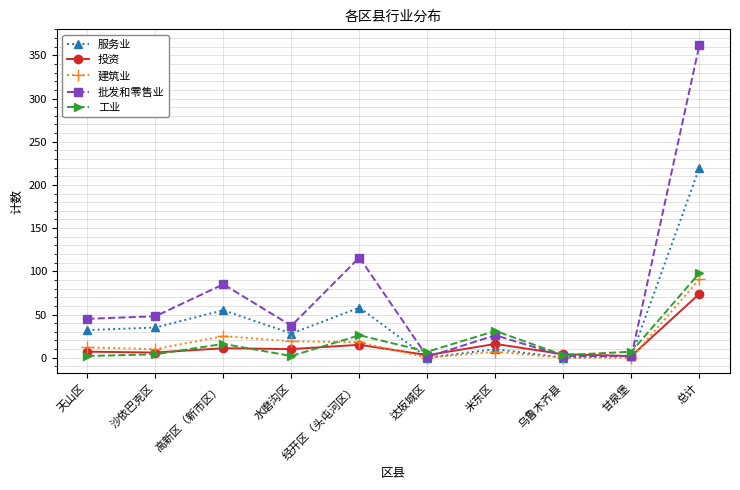

Which series has the largest total across all categories?

批发和零售业